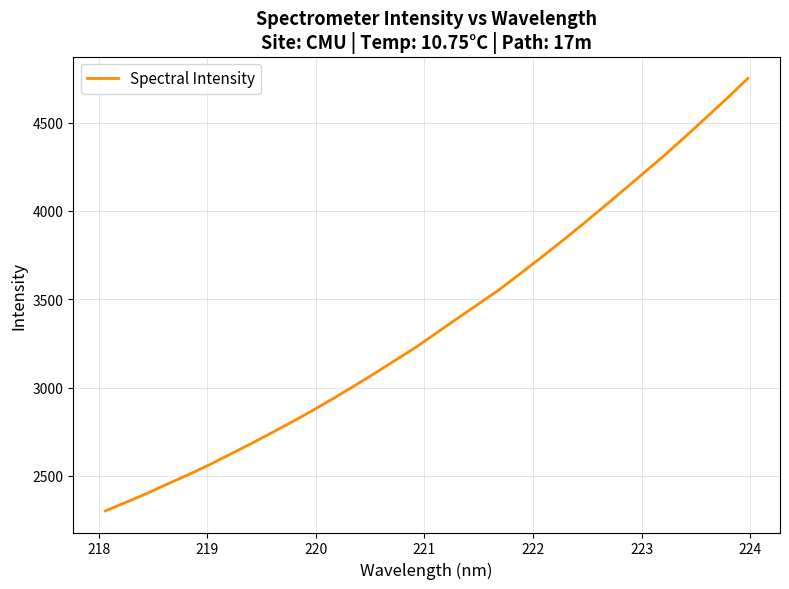

What is the maximum value shown in the chart?

4750.6